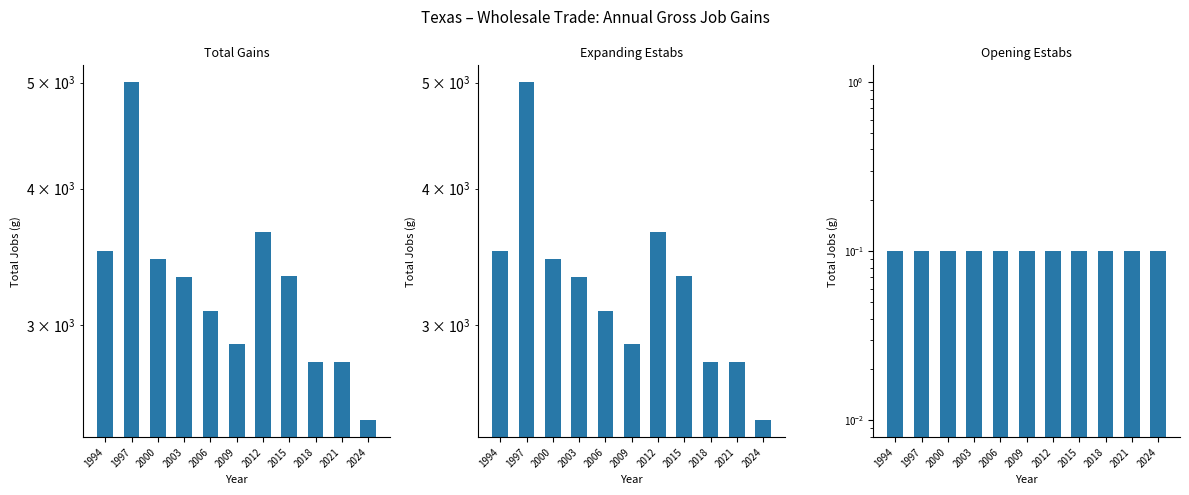

What is the difference between the maximum and minimum values in the Total Gains series?

2545.0